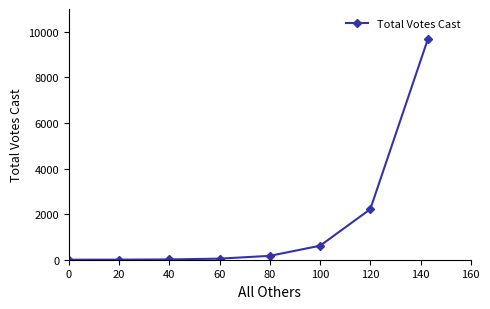

What is the sum of all values?

12768.0